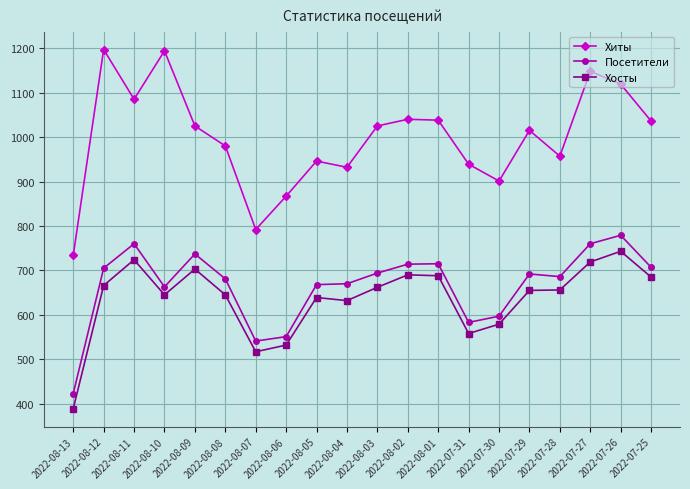

Which category has the lowest value in the Хиты series?

2022-08-13